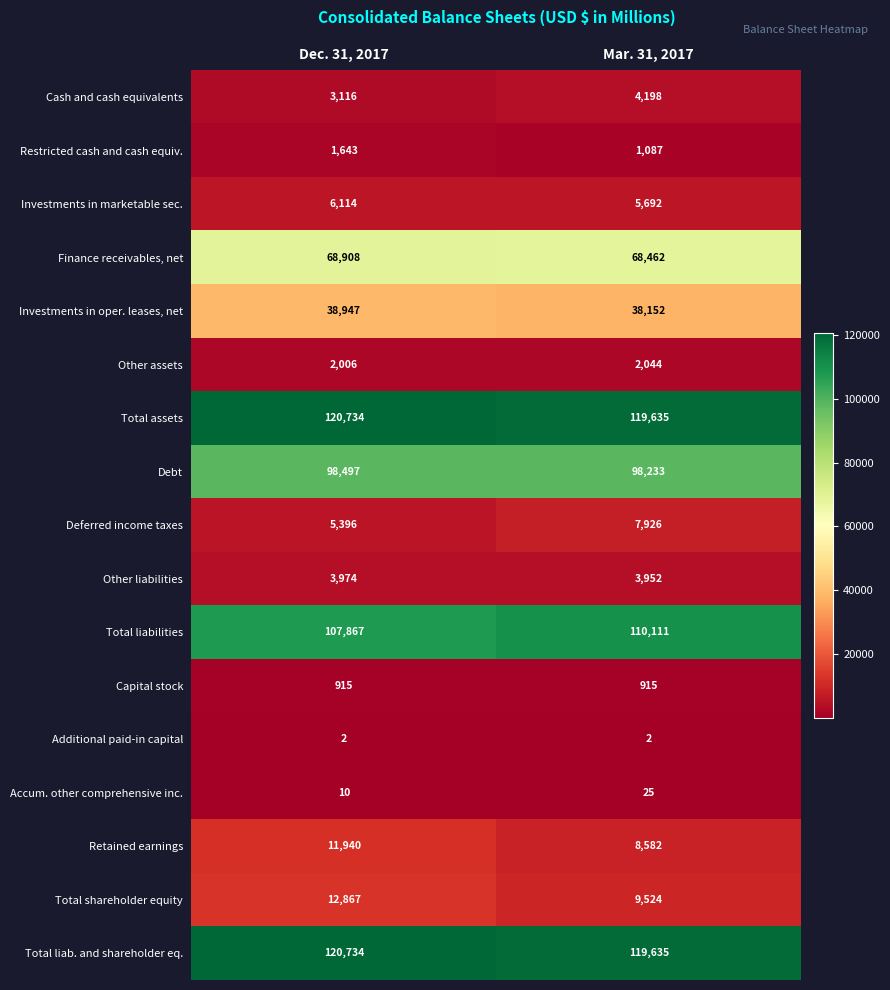

List the labels in order of Accum. other comprehensive inc. value, largest first.

Mar. 31, 2017, Dec. 31, 2017